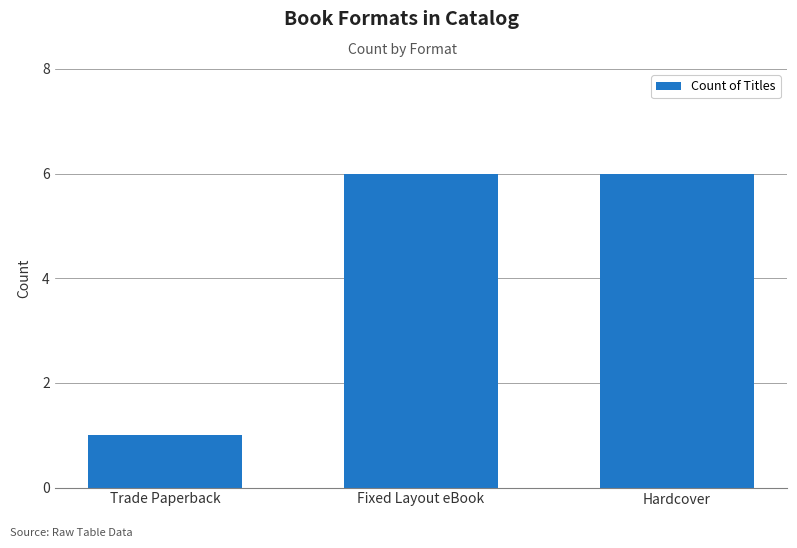

What position from the right is Hardcover?

1